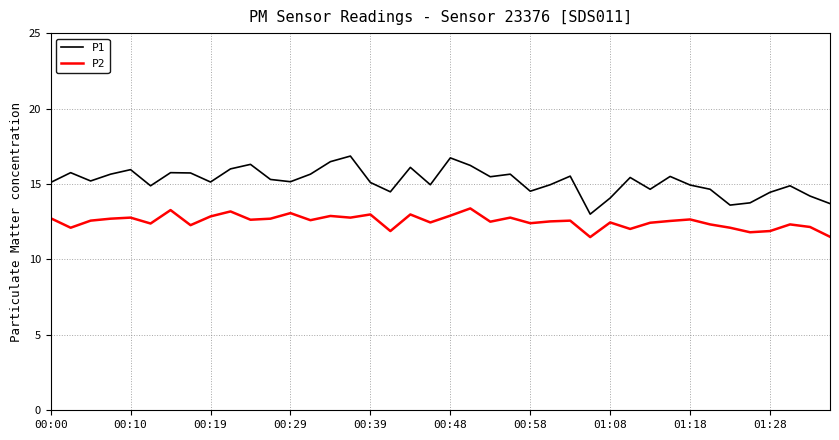

Which series has the largest range (max minus min)?

P1